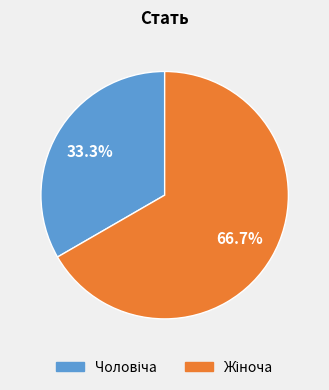

Rank the categories by value from lowest to highest.

Чоловіча, Жіноча